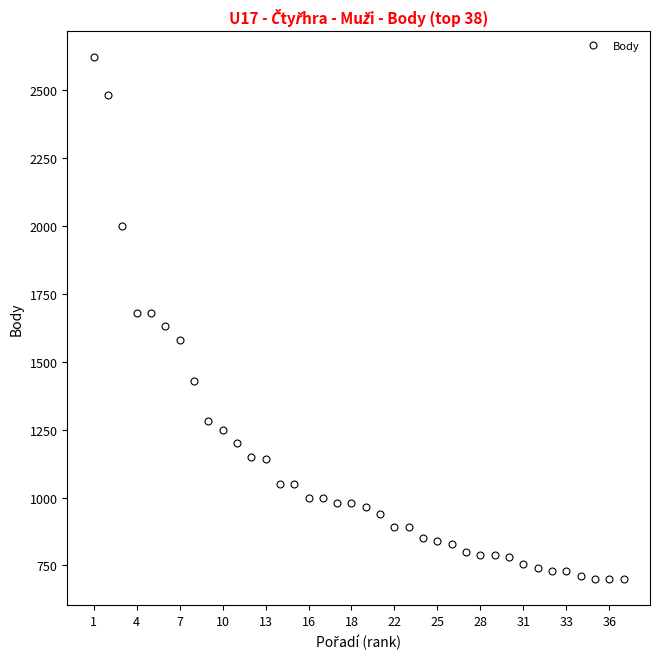

What is the smallest value displayed?

700